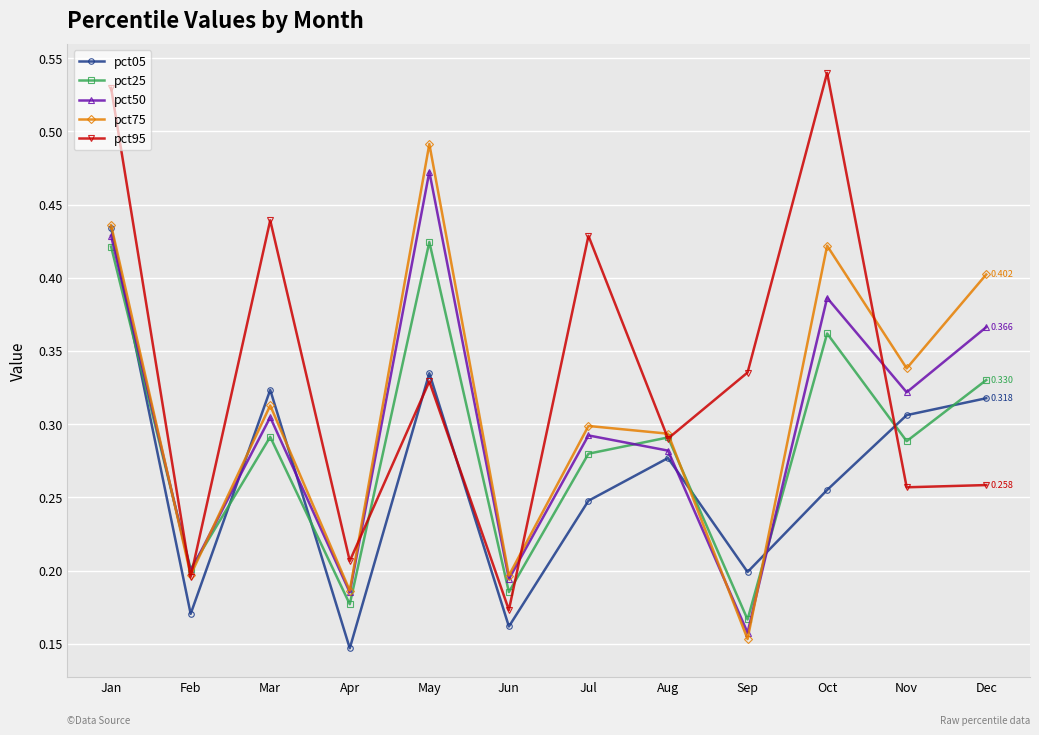

Which series changed the most between Aug and Oct?

pct95